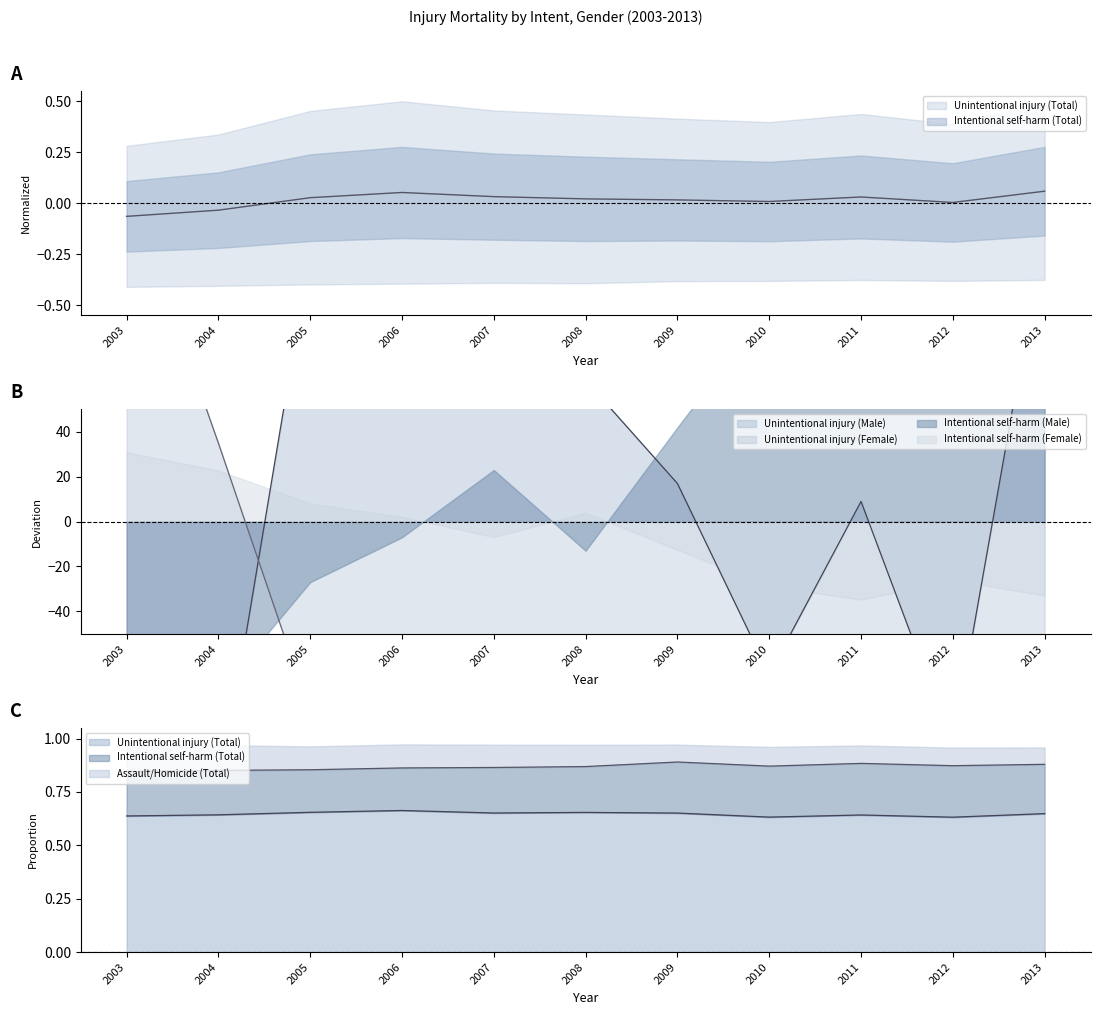

After their last crossing, which series has the higher values: Unintentional injury (Female) or Unintentional injury (Total)?

Unintentional injury (Total)